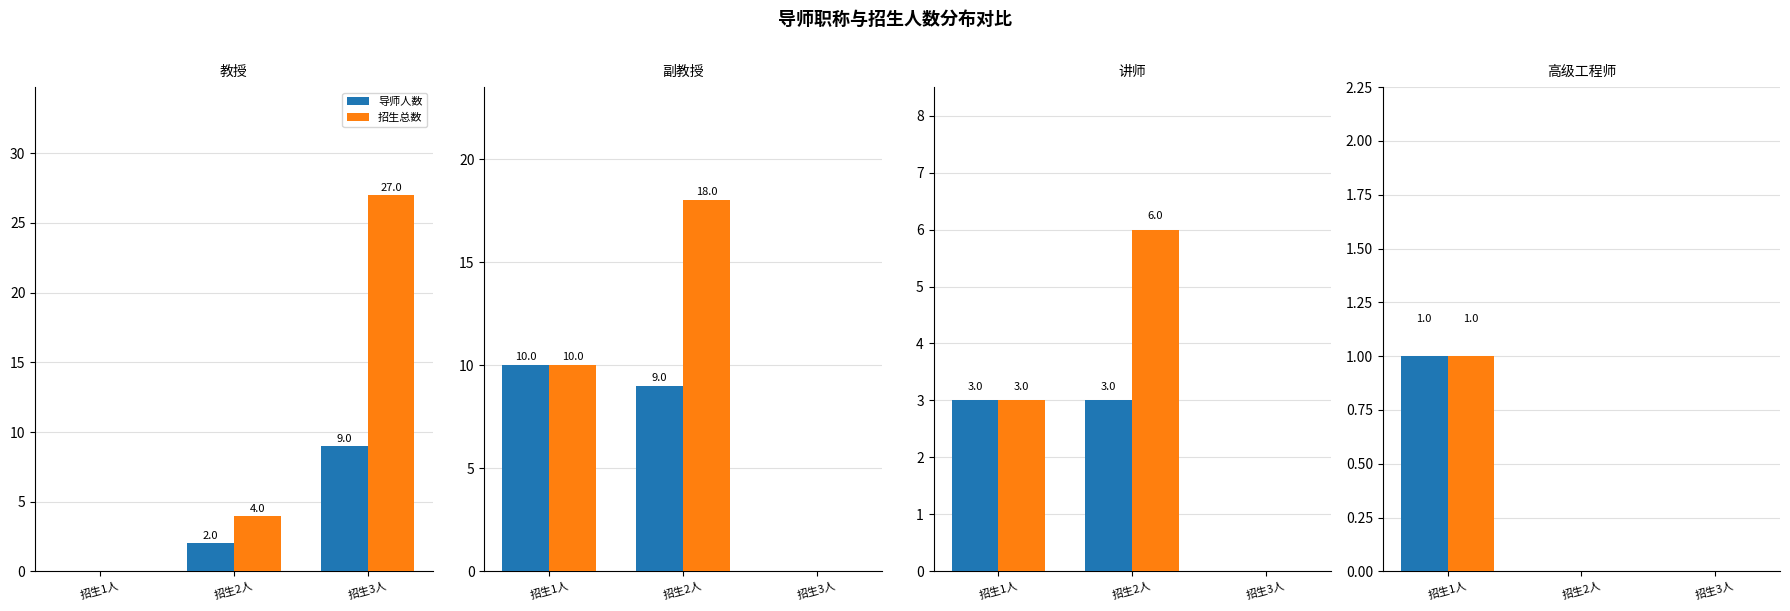

Are the bars horizontal?

No